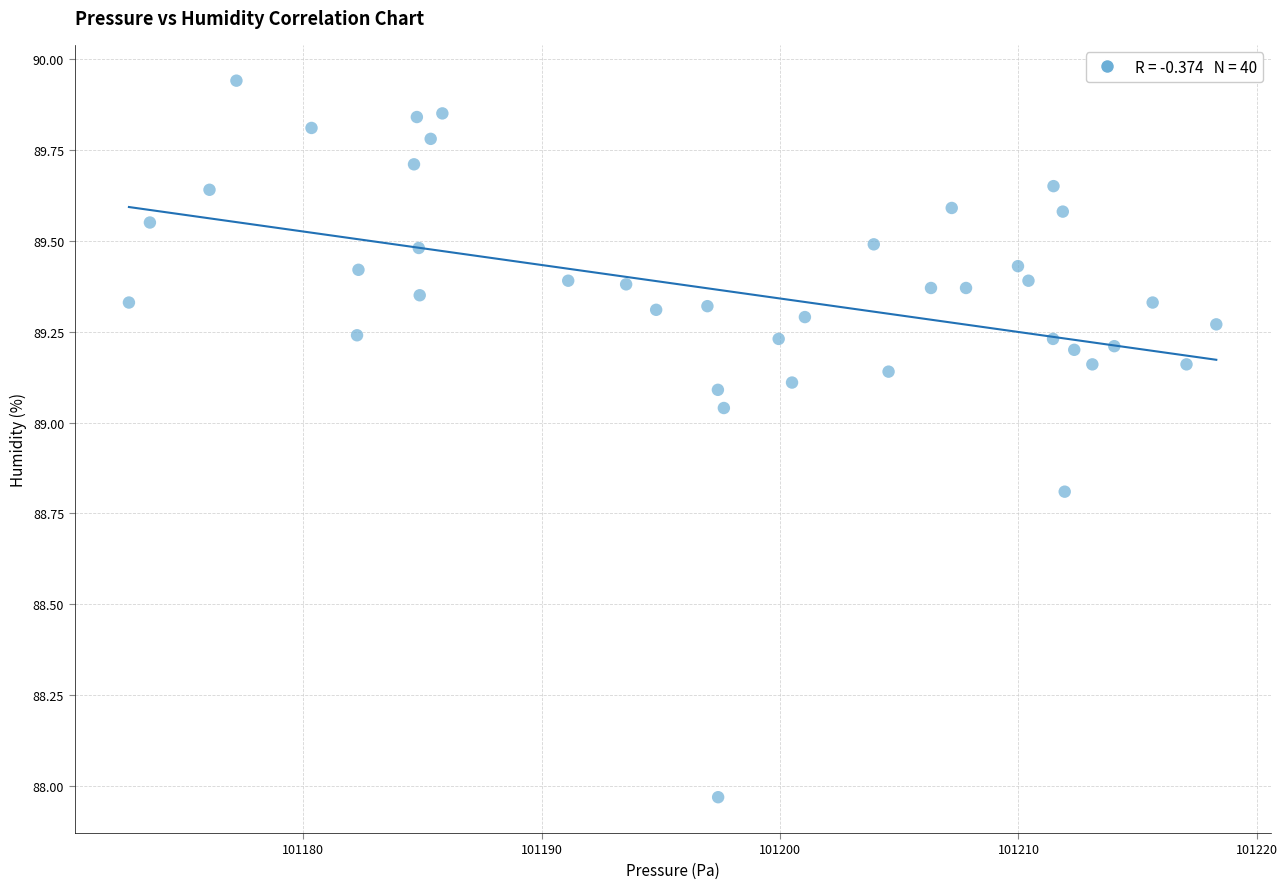

What is the range of X values (max minus min)?

45.6